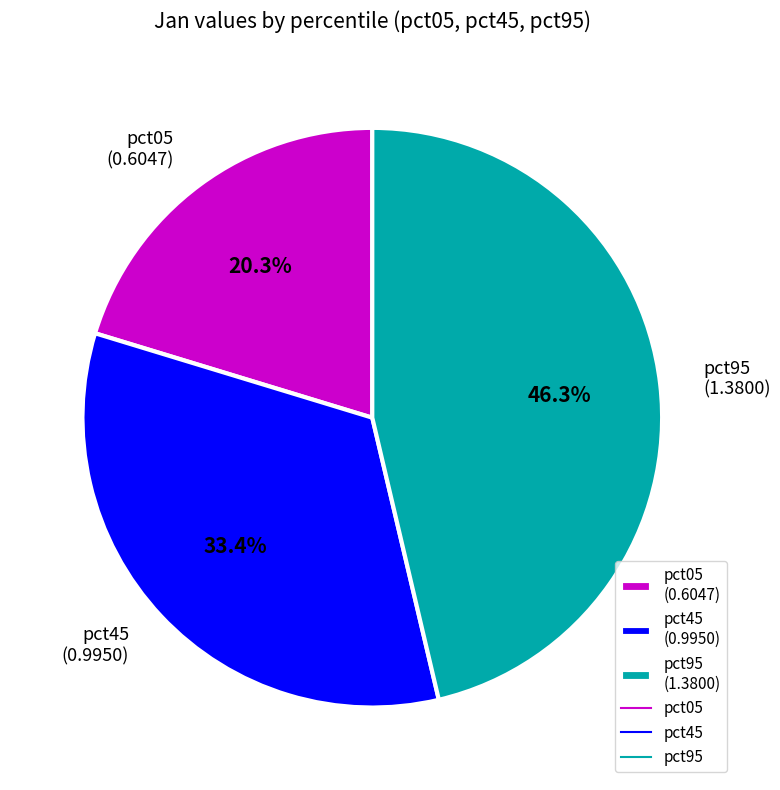

Is the sum of pct45 (0.9950) and pct95 (1.3800) greater than half?

Yes